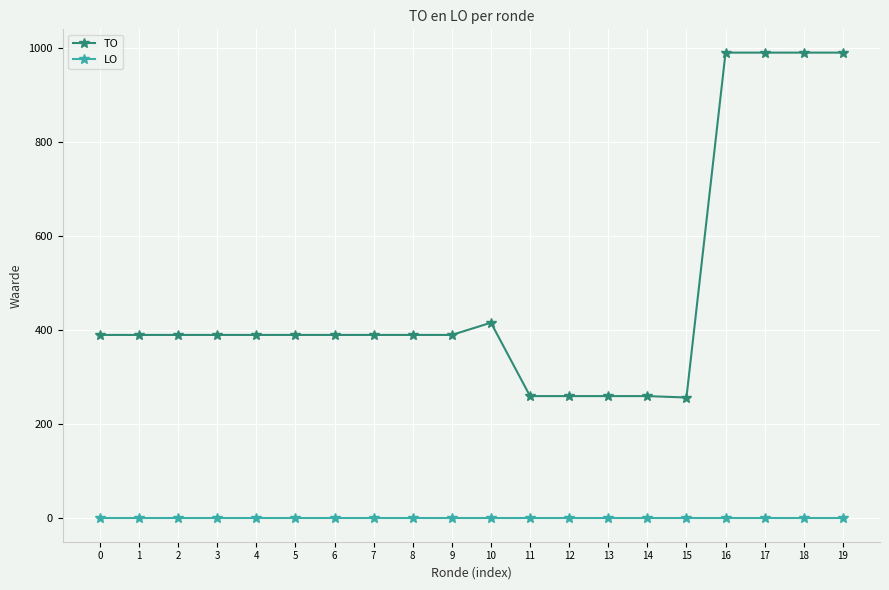

Where is TO nearest to the value 623?

10